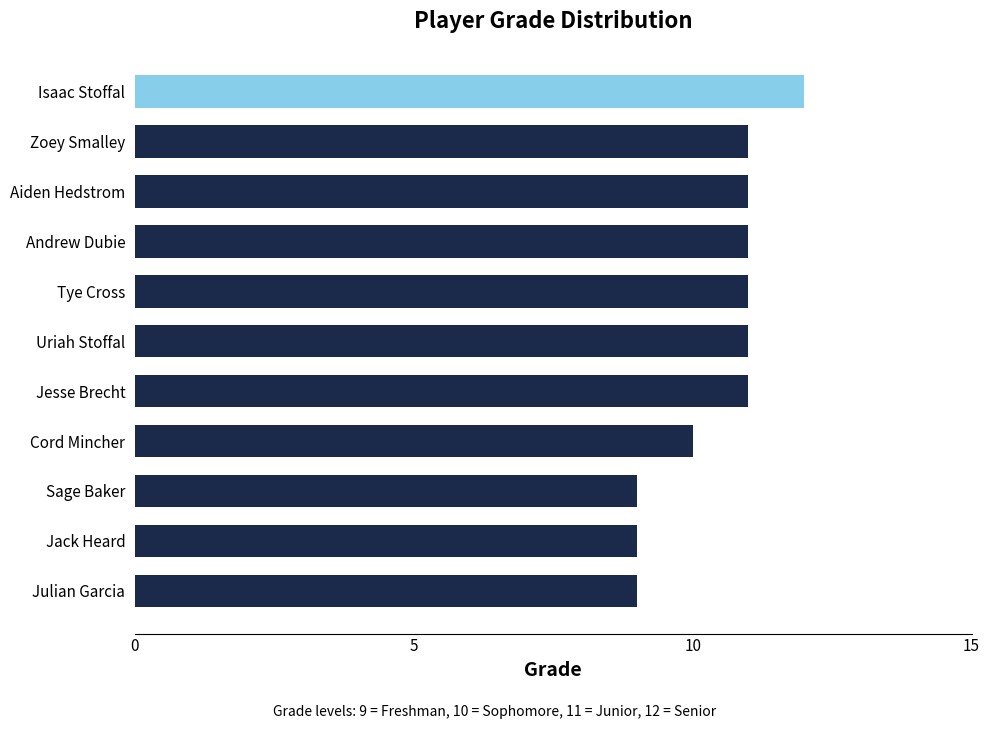

True or false: the data shows 9 at Julian Garcia.

True